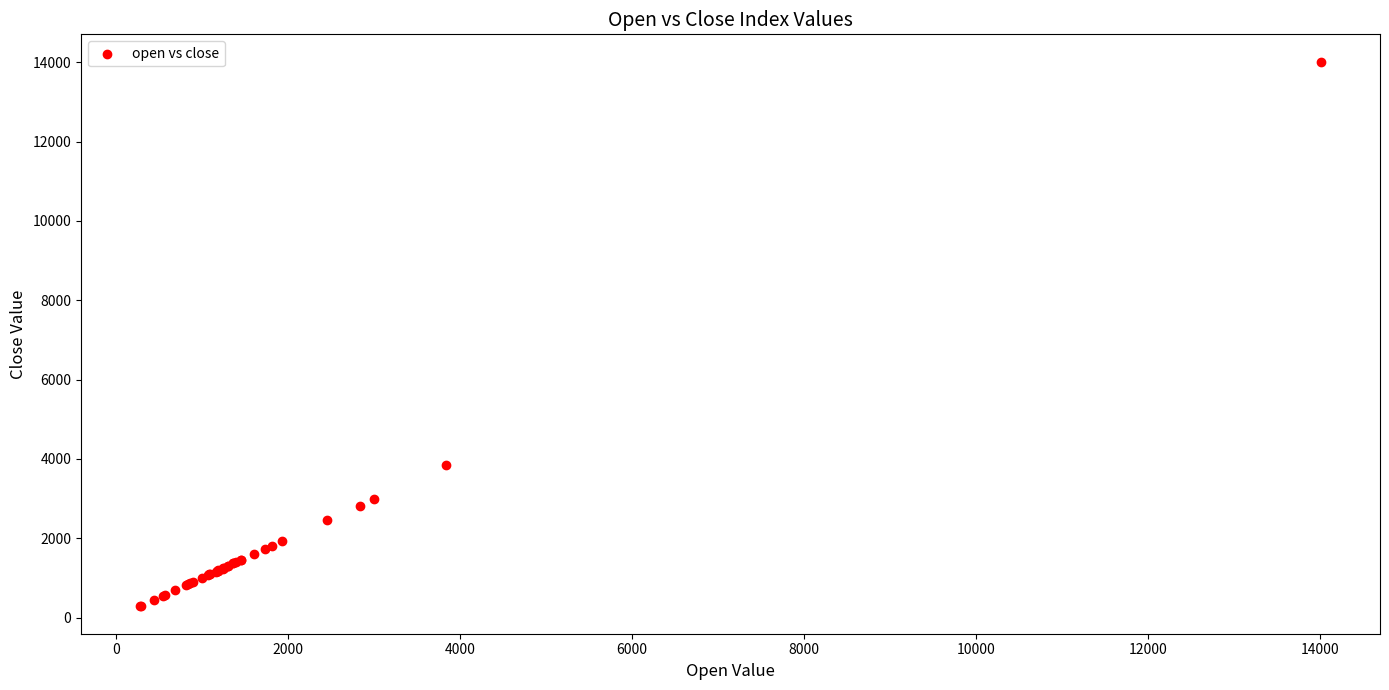

What Y value in the scatter plot is closest to 7147?

3844.1